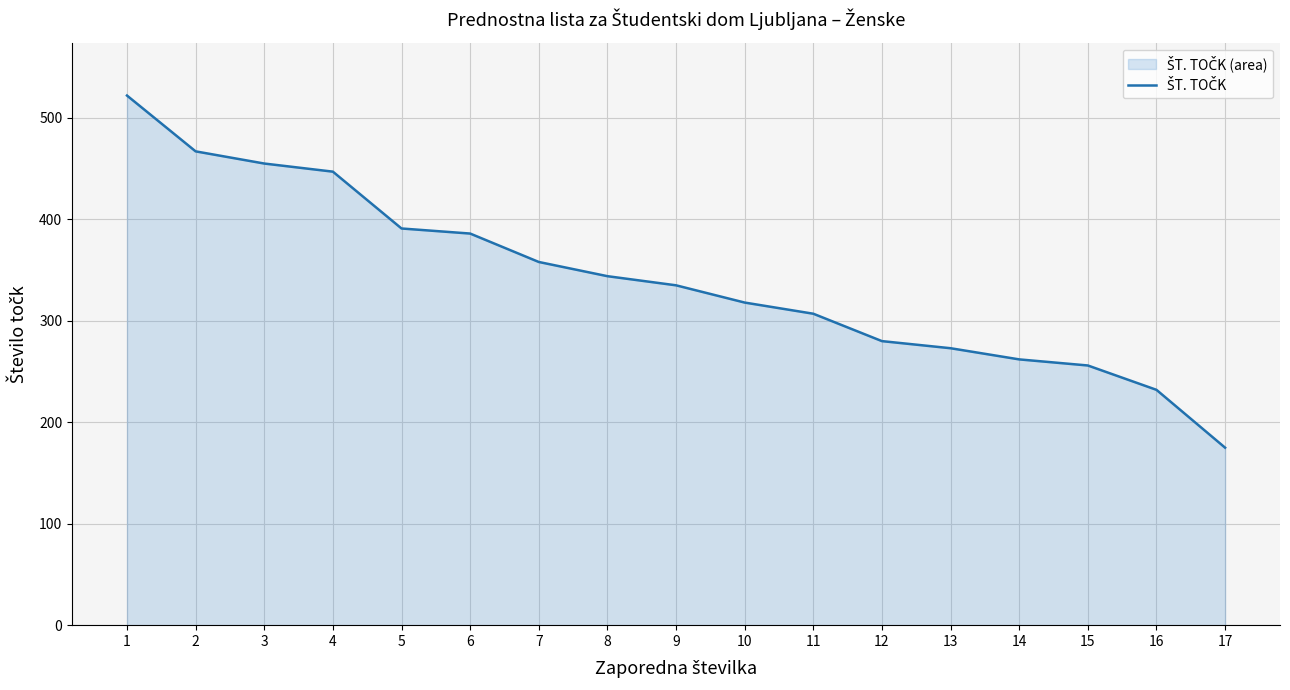

How many data points are less than 335?

8